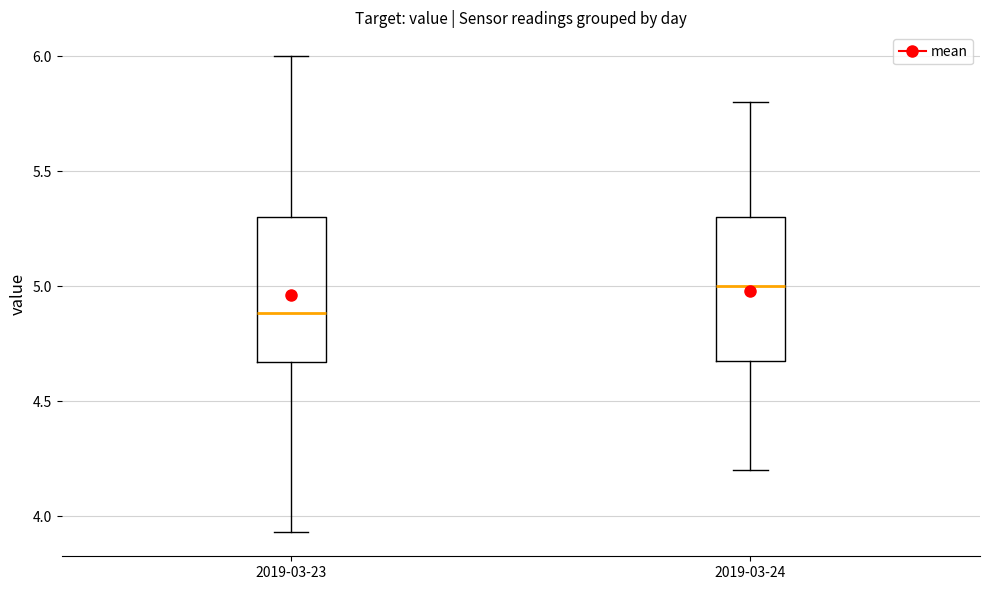

Where is the upper edge of the box for 2019-03-23 on the y-axis? The values are not printed on the chart, so give them approximately, as read against the axis.

5.30